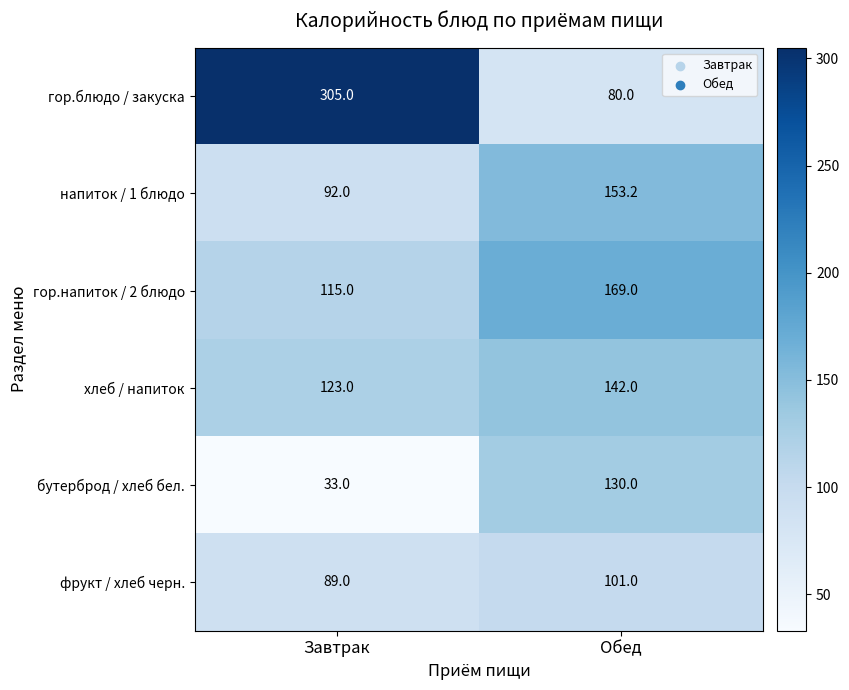

What is the difference between the фрукт / хлеб черн. values at Завтрак and Обед?

12.0